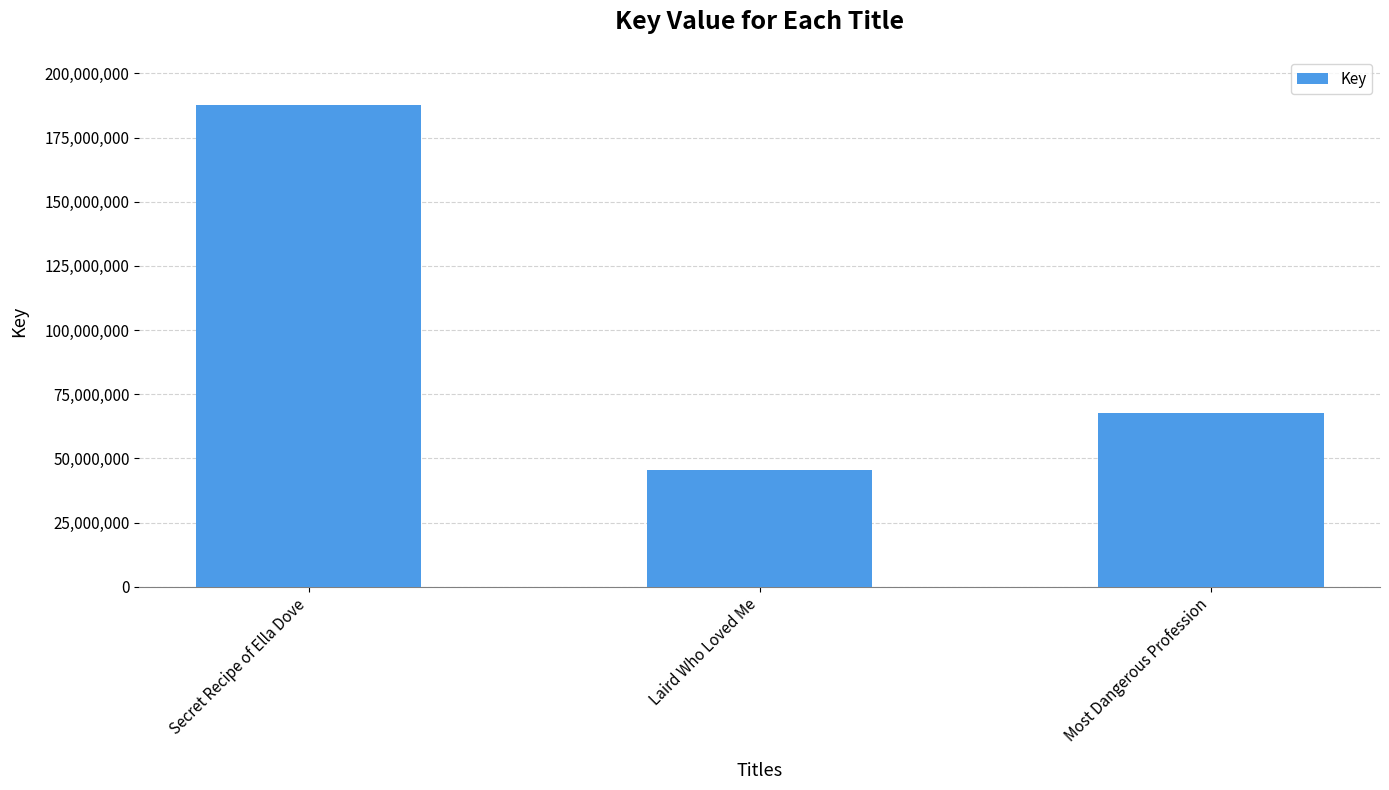

Reading left to right, what are all the values shown in this chart?

187682303	45432559	67658230